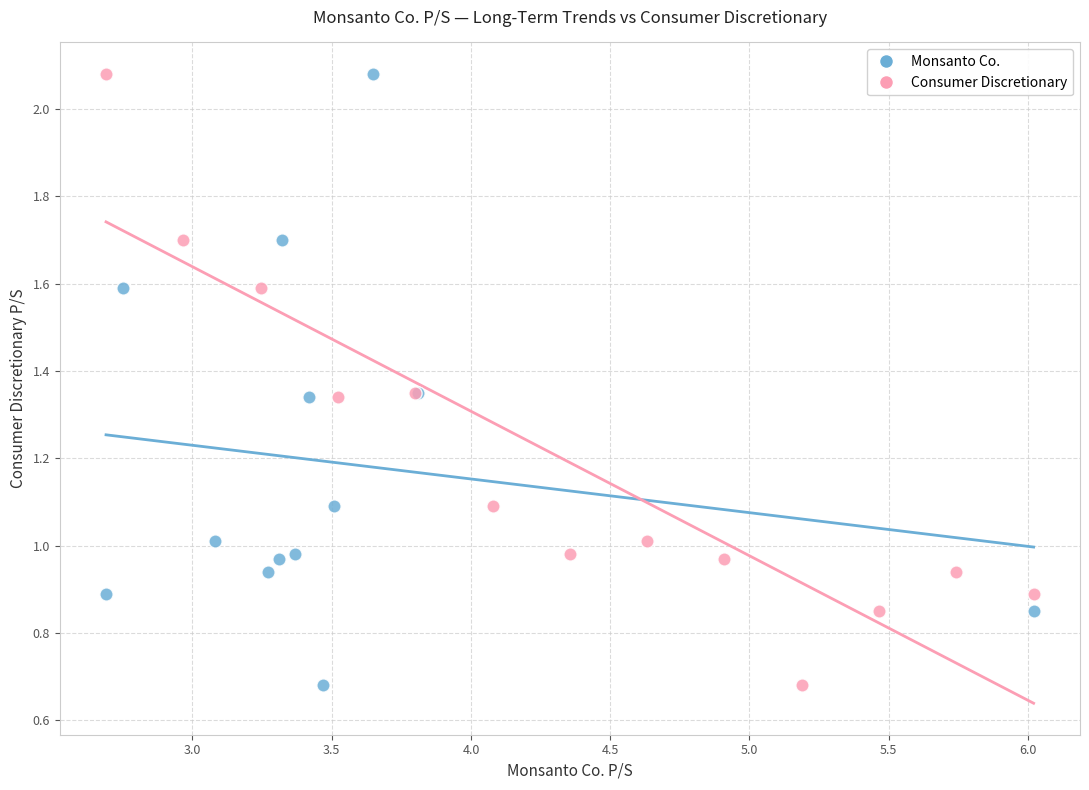

What are all the series names shown in the legend?

Monsanto Co., Consumer Discretionary